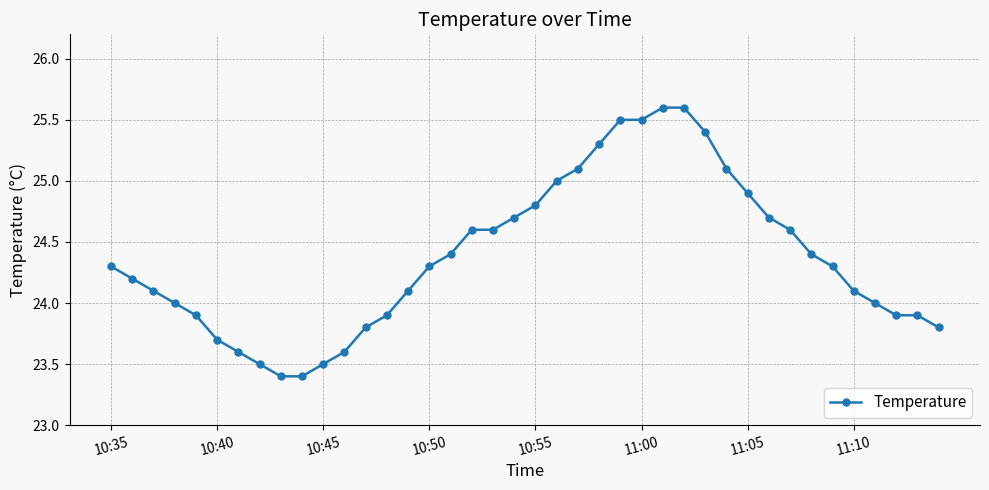

Reading left to right, what are all the values shown in this chart?

24.3	24.2	24.1	24.0	23.9	23.7	23.6	23.5	23.4	23.4	23.5	23.6	23.8	23.9	24.1	24.3	24.4	24.6	24.6	24.7	24.8	25.0	25.1	25.3	25.5	25.5	25.6	25.6	25.4	25.1	24.9	24.7	24.6	24.4	24.3	24.1	24.0	23.9	23.9	23.8